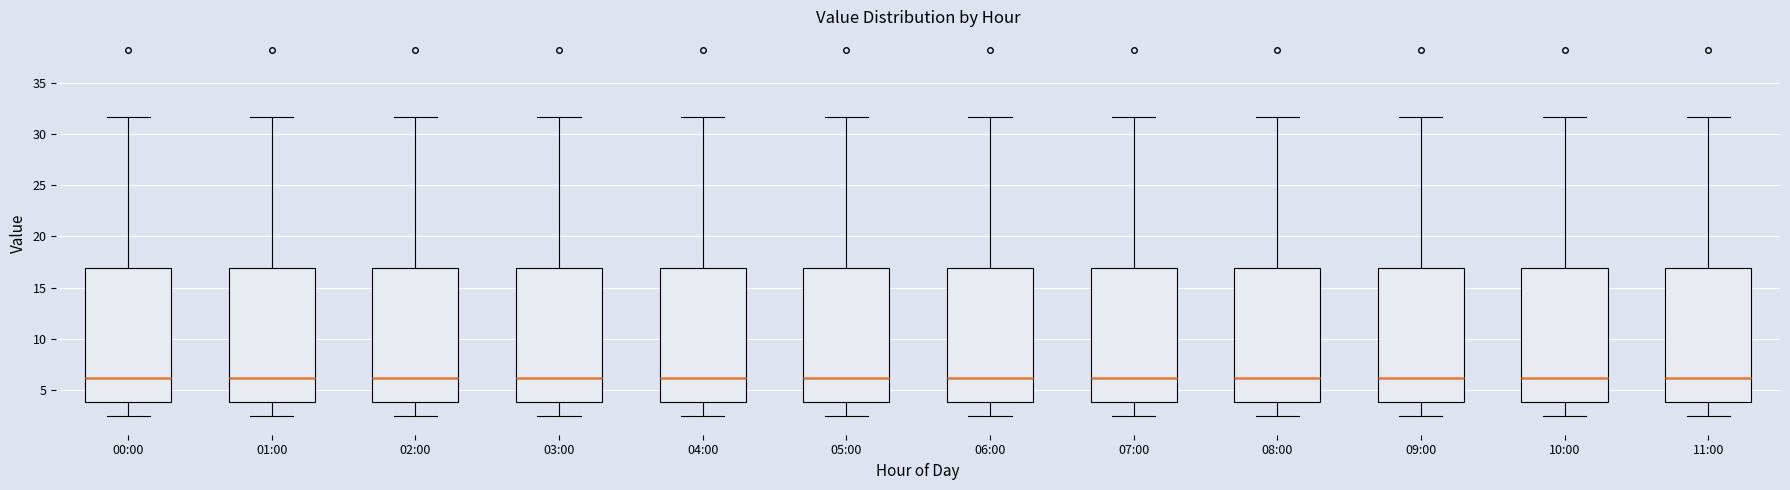

Where does the upper whisker of the box for 07:00 end on the y-axis? The values are not printed on the chart, so give them approximately, as read against the axis.

31.5